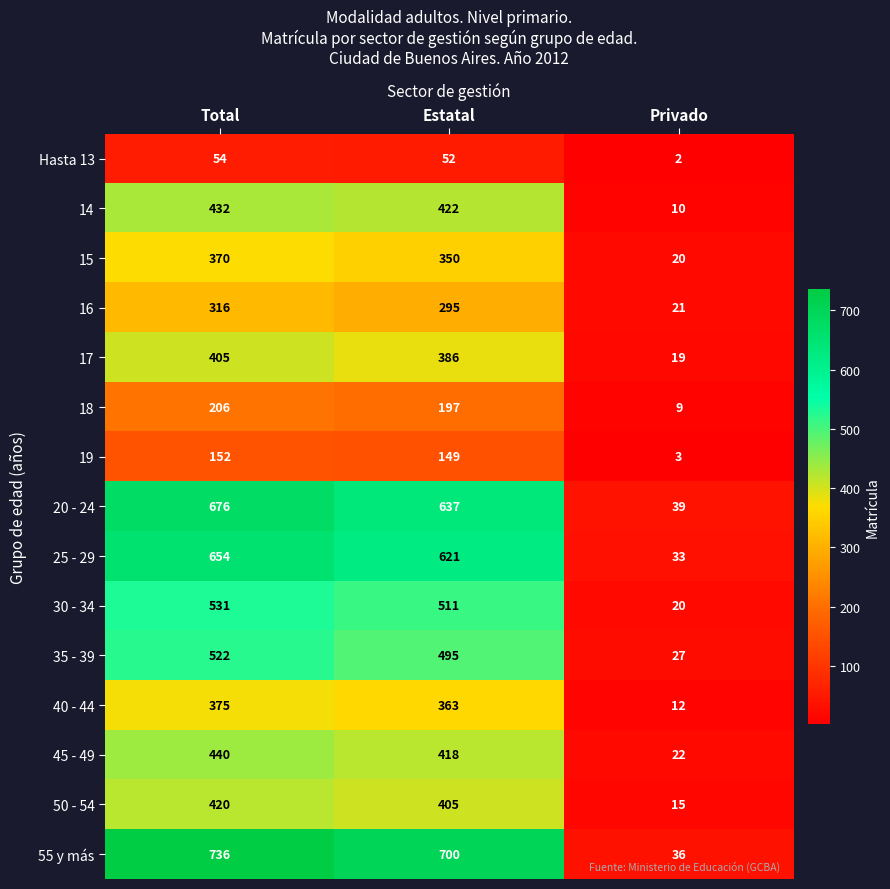

At which category is the sum across all series the highest?

Total